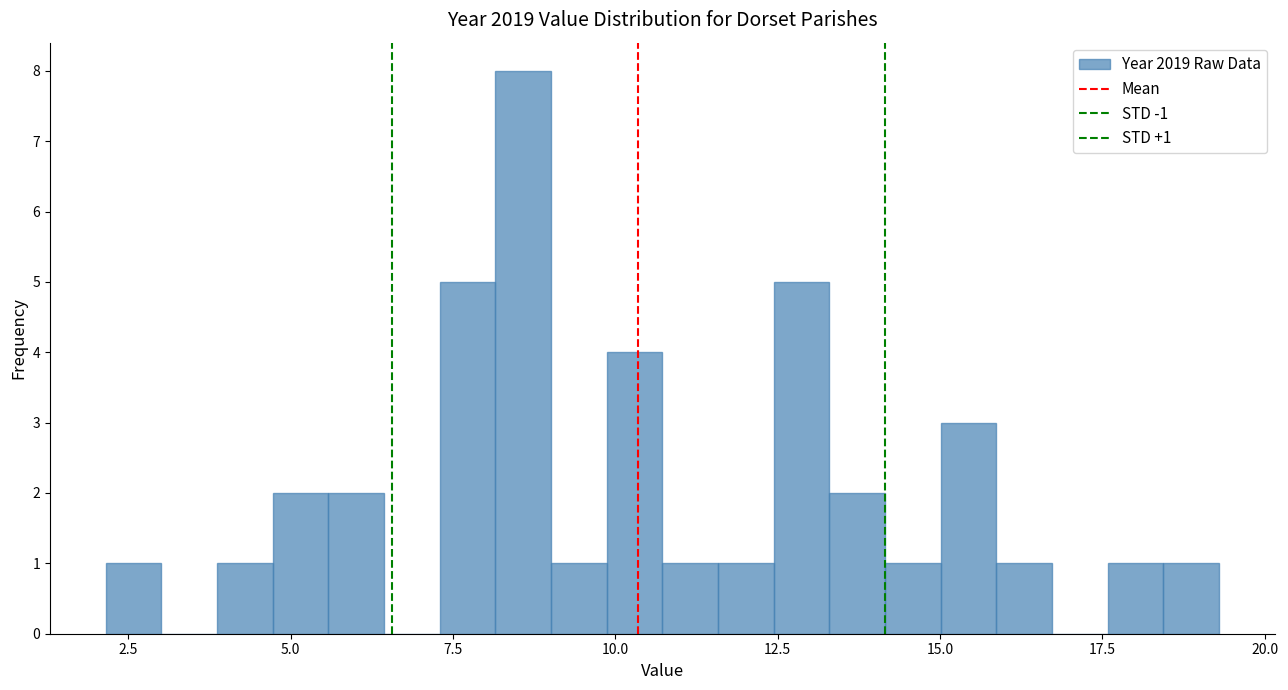

Around what value on the x-axis is the tallest bar? Give the approximate position of its centre, as read against the axis.

8.5